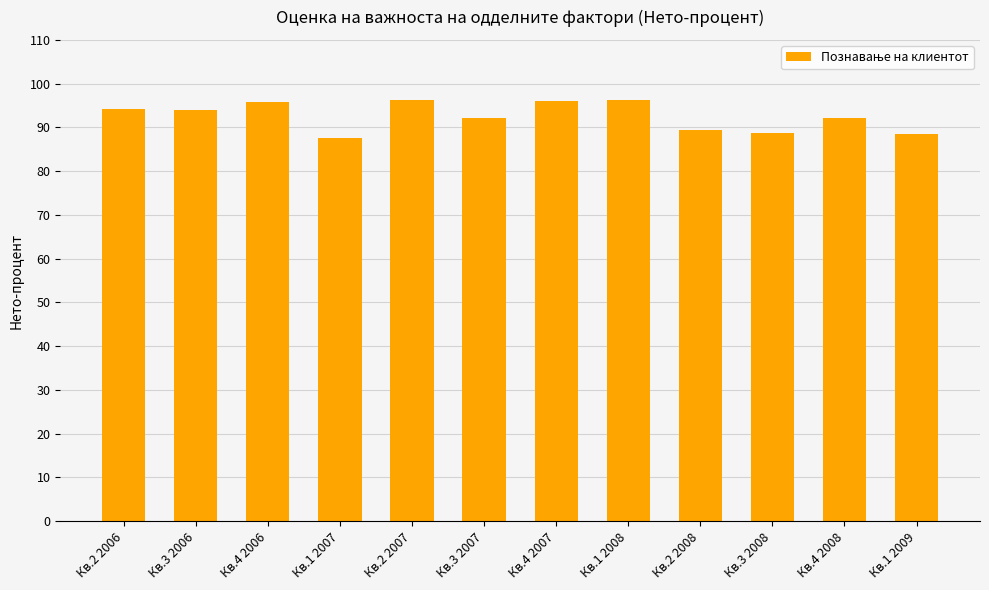

How many values are below 94?

6